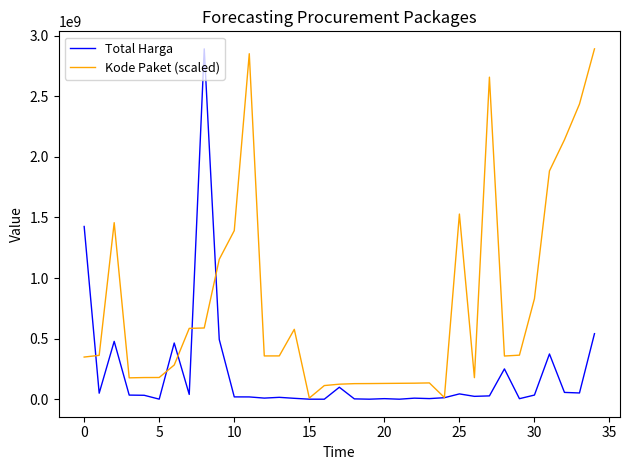

At how many categories does at least one series exceed 2256723407?

5